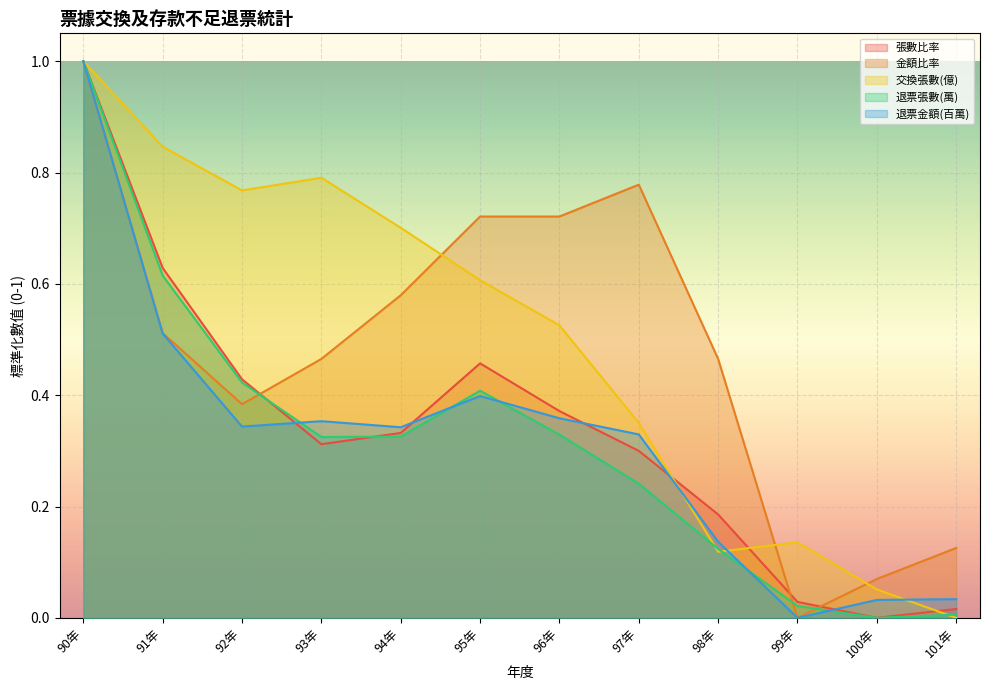

What is the difference between the maximum and minimum values in the 退票金額(百萬) series?

1.0